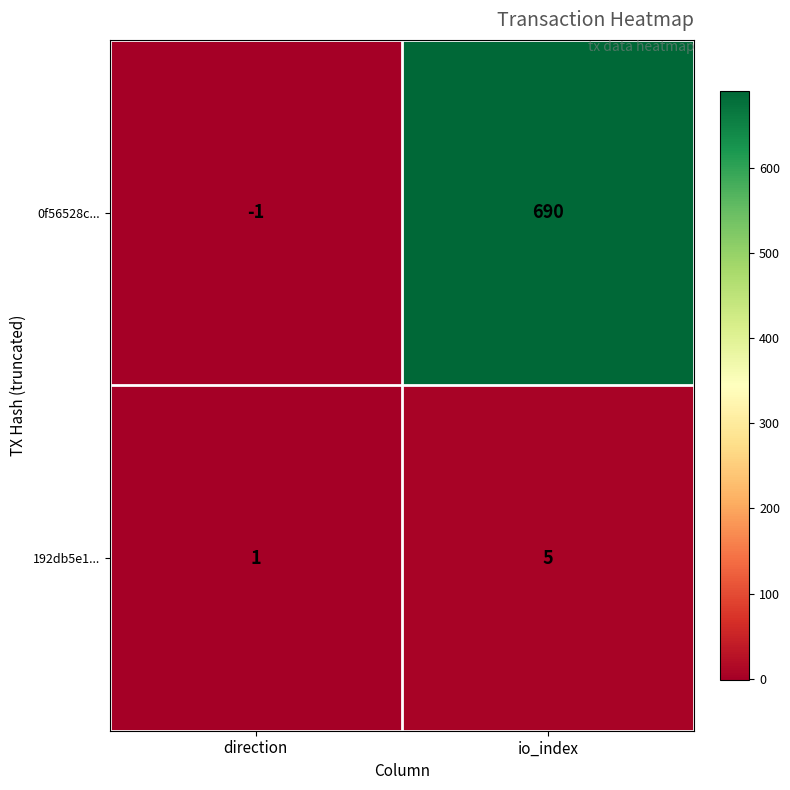

Reading left to right, what are all the values shown in this chart?

0f56528c...: direction=-1	io_index=690
192db5e1...: direction=1	io_index=5